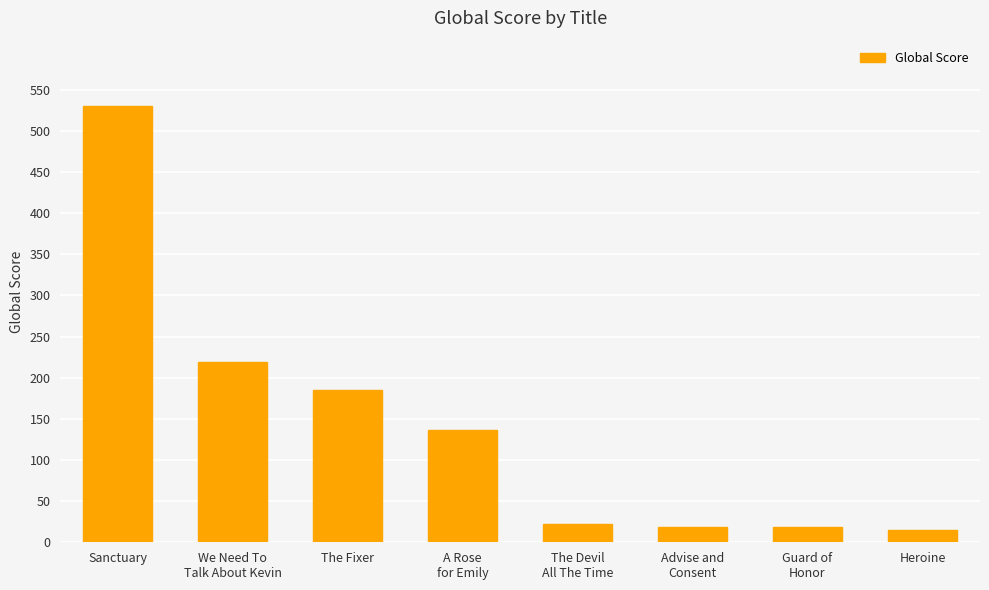

What is the sum of the values at A Rose
for Emily and Advise and
Consent?

154